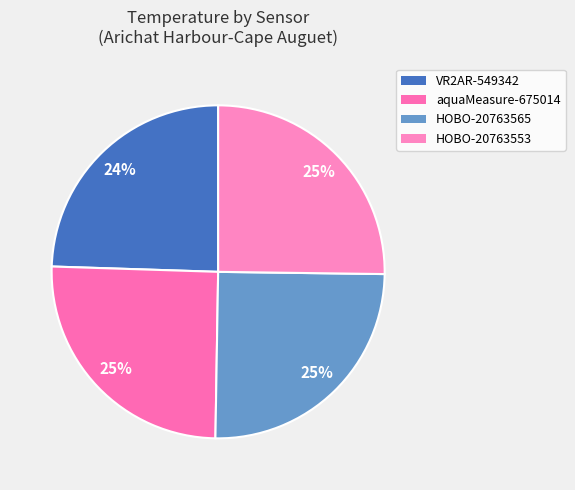

The HOBO-20763553 slice represents 25% of the pie. True or false?

True